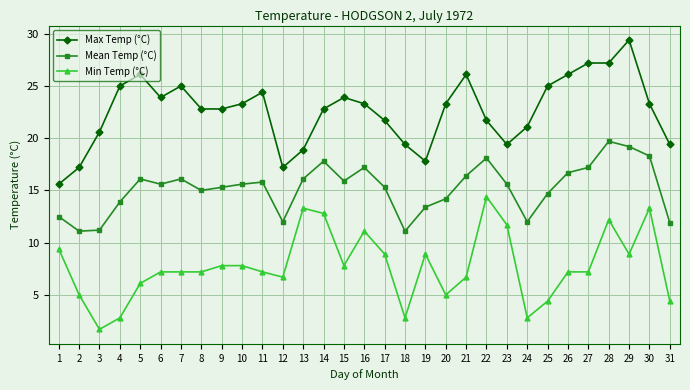

Where does the Mean Temp (°C) series first go above 15?

5